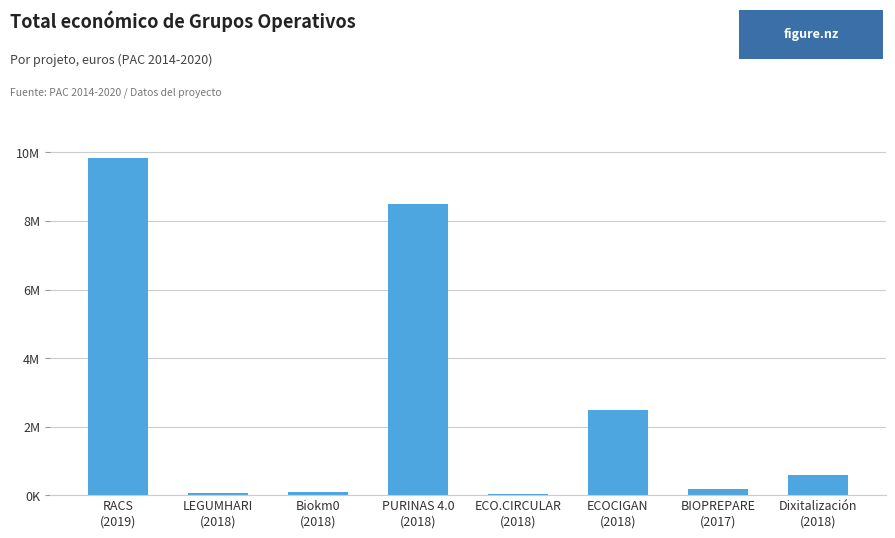

Rank the categories by value from highest to lowest.

RACS
(2019), PURINAS 4.0
(2018), ECOCIGAN
(2018), Dixitalización
(2018), BIOPREPARE
(2017), Biokm0
(2018), LEGUMHARI
(2018), ECO.CIRCULAR
(2018)